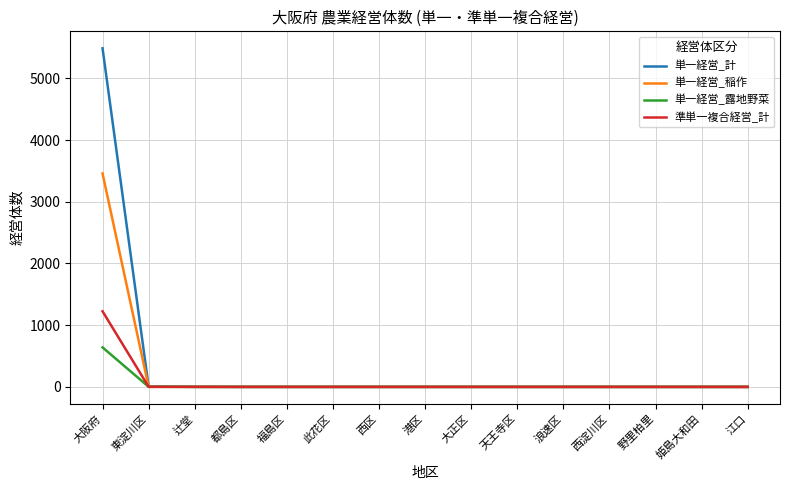

The 単一経営_稲作 series shows 1103 at 辻堂. True or false?

False